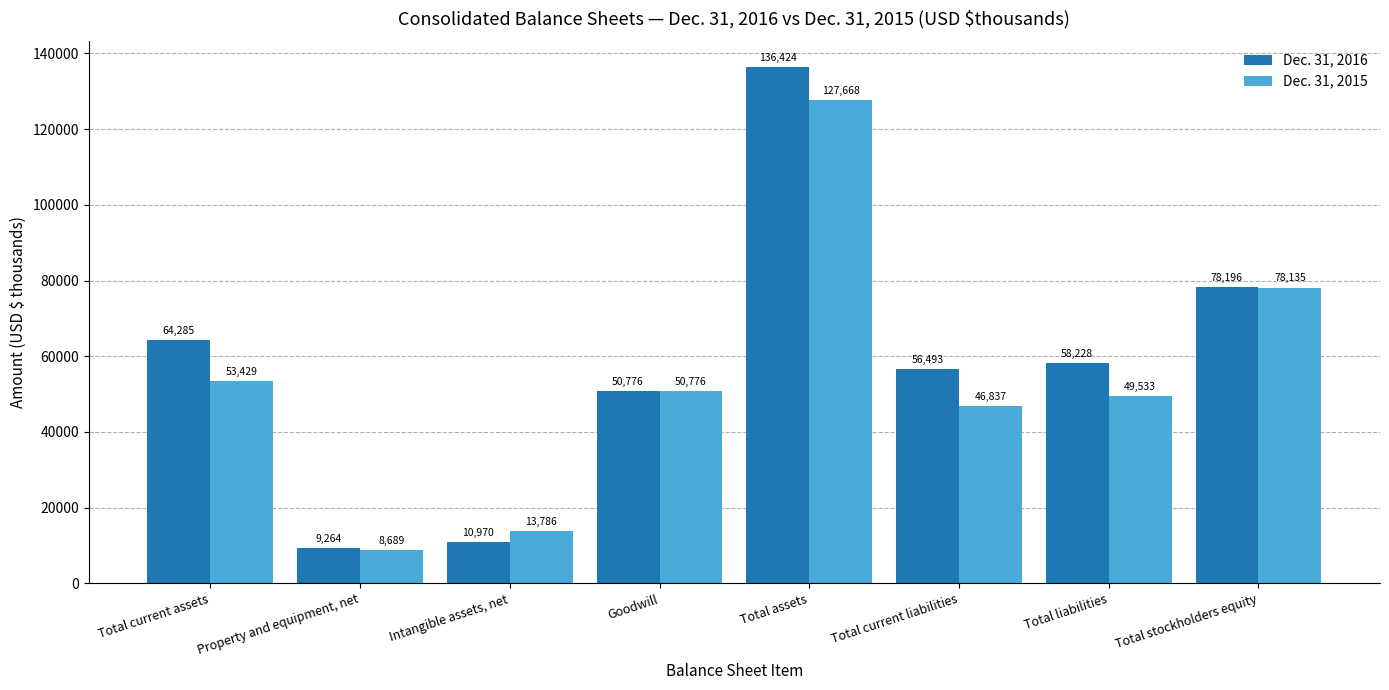

What is the difference between the maximum and minimum values in the Dec. 31, 2015 series?

118979